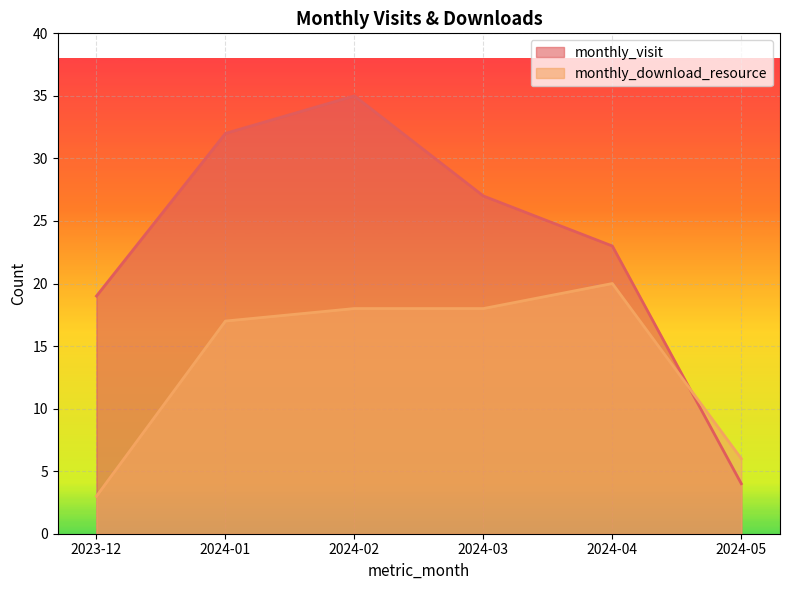

Reading left to right, transcribe all the data shown in this chart.

monthly_visit: 19	32	35	27	23	4
monthly_download_resource: 3	17	18	18	20	6